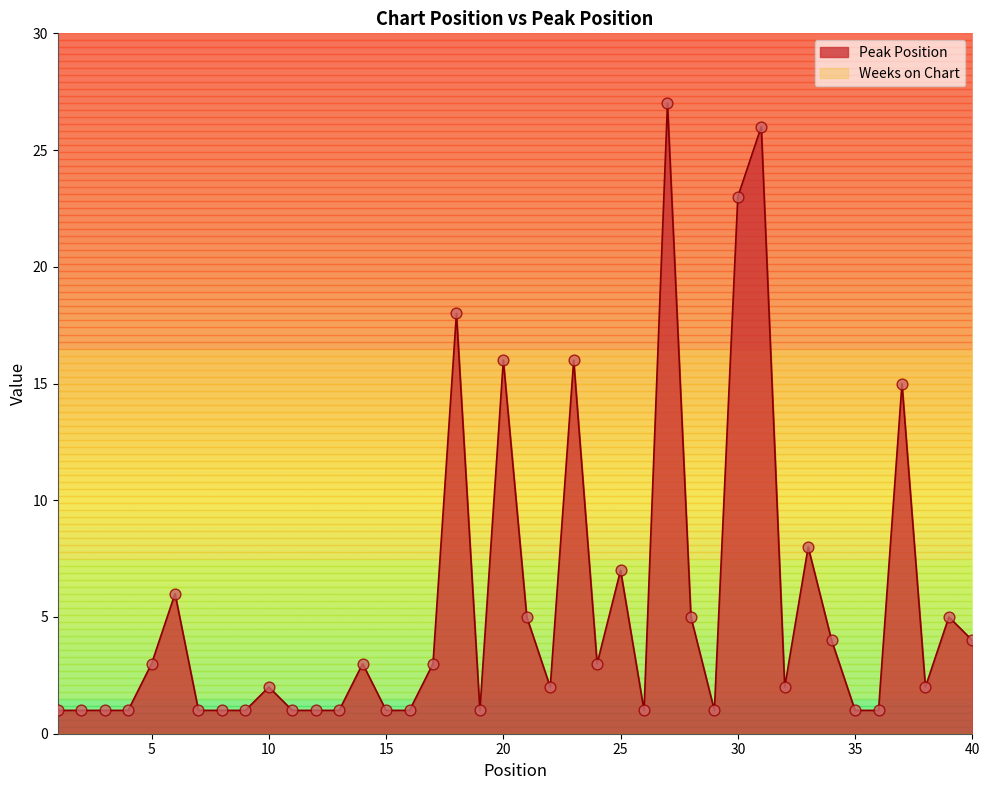

Between 37 and 2, which is larger?

37